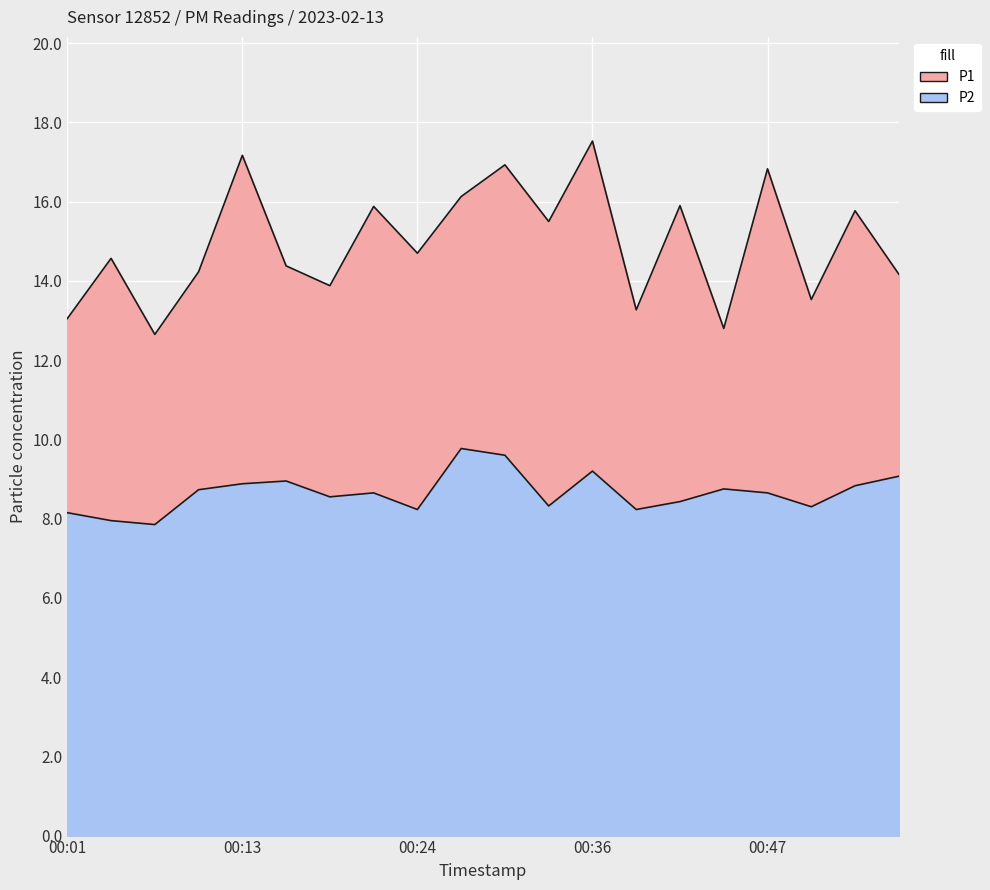

What are all the series names shown in the legend?

P1, P2